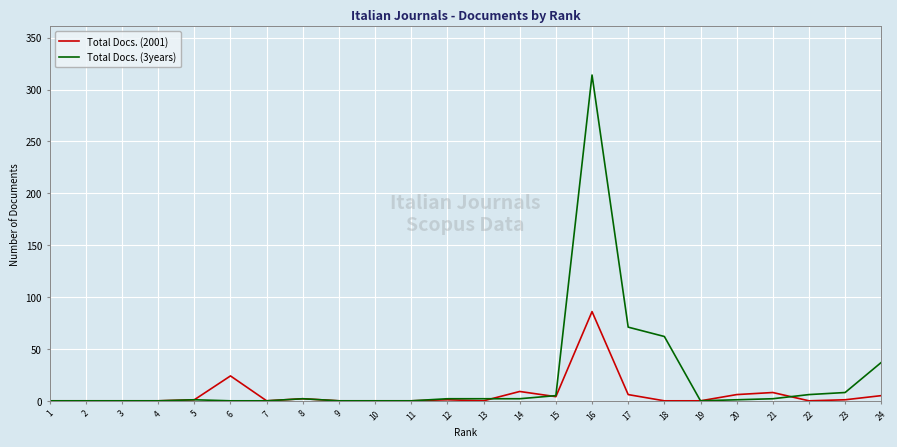

At which category is the sum across all series the highest?

16